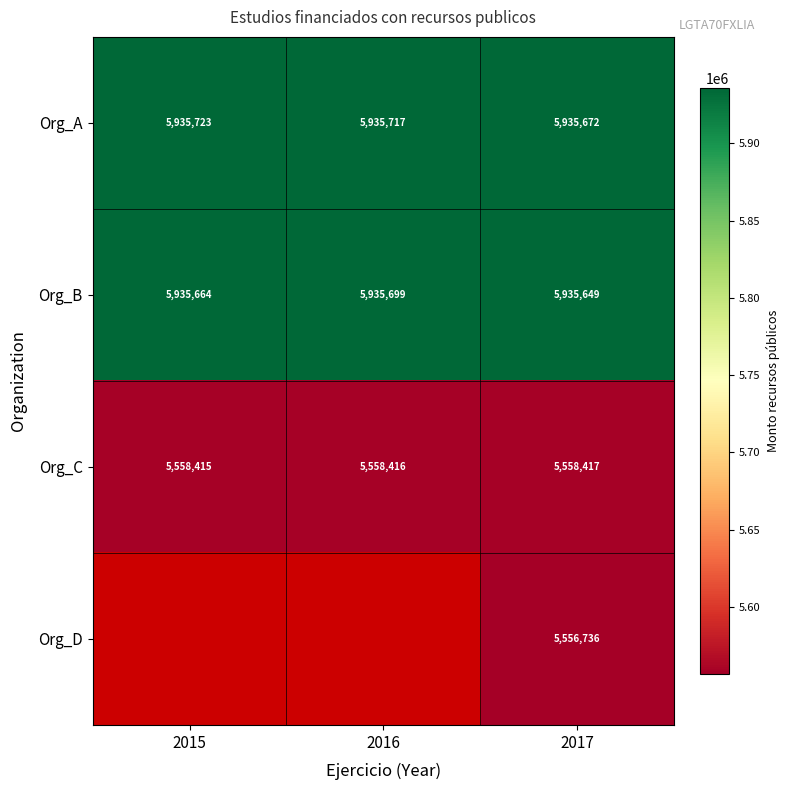

What is the difference between the second highest and minimum values in the Org_A series?

45